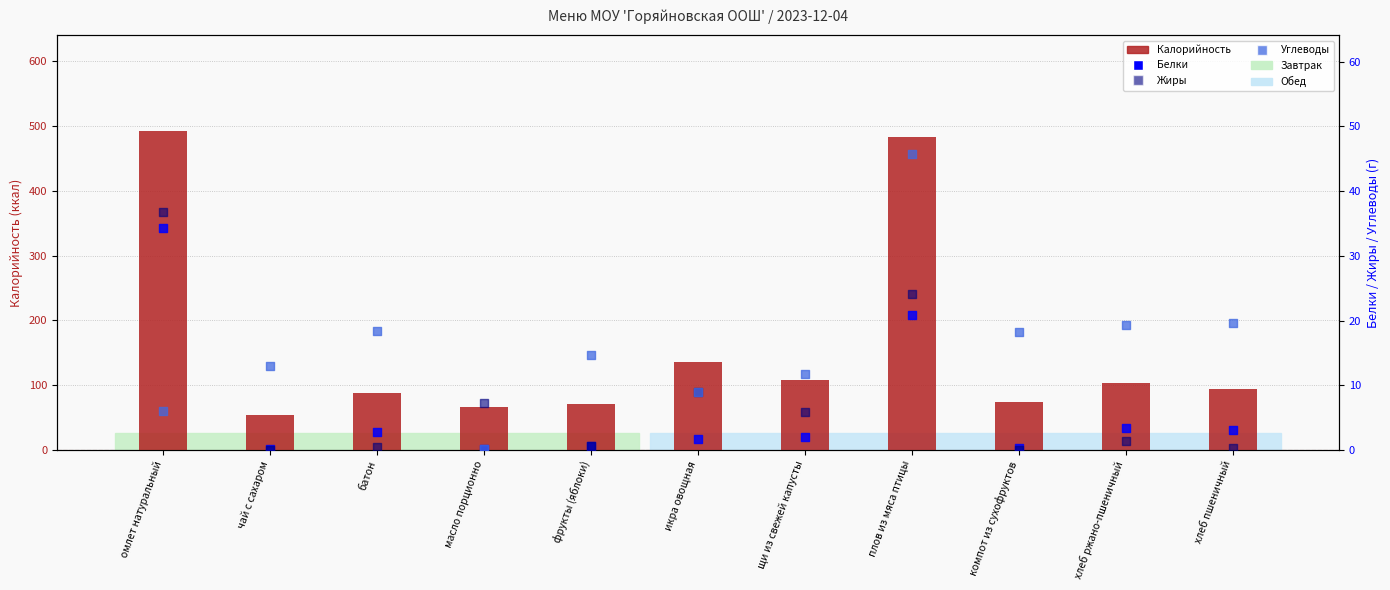

Which series contains the lowest Y value?

Жиры